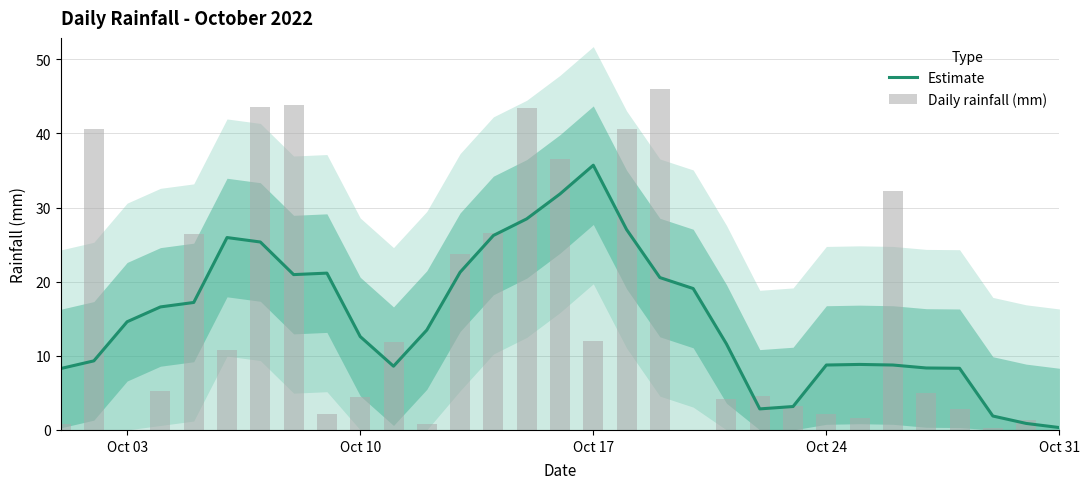

At how many categories does at least one series exceed 23?

13